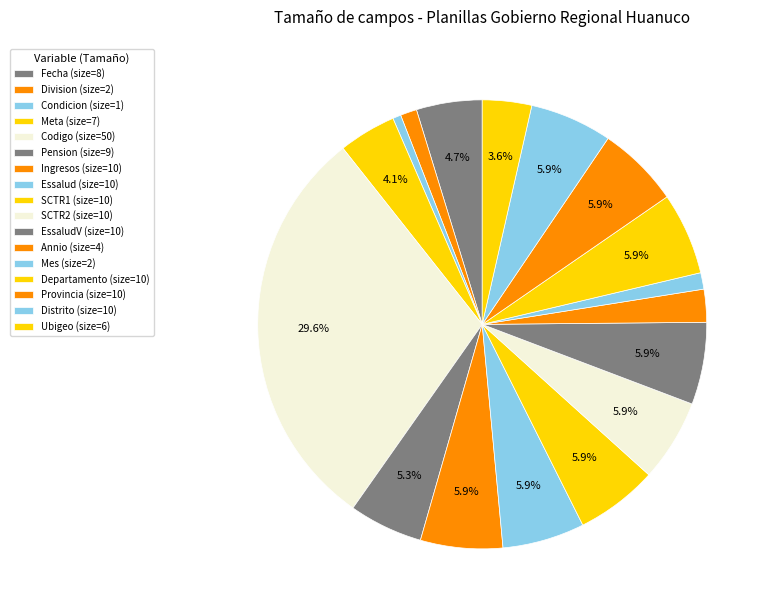

Count the number of slices in the pie.

17